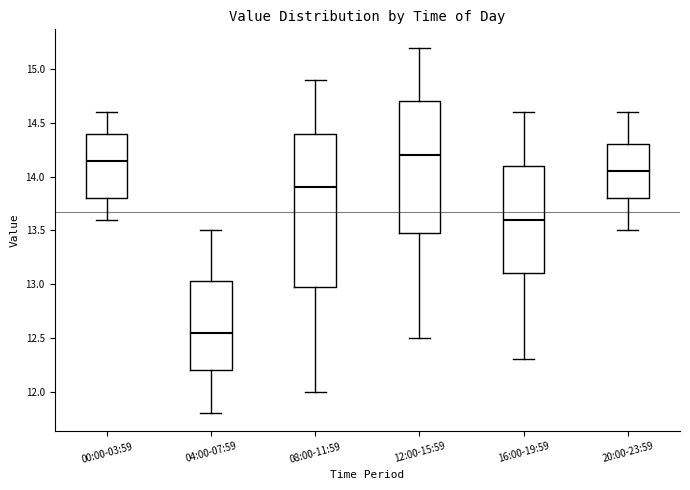

Which box's median line is the lowest?

04:00-07:59